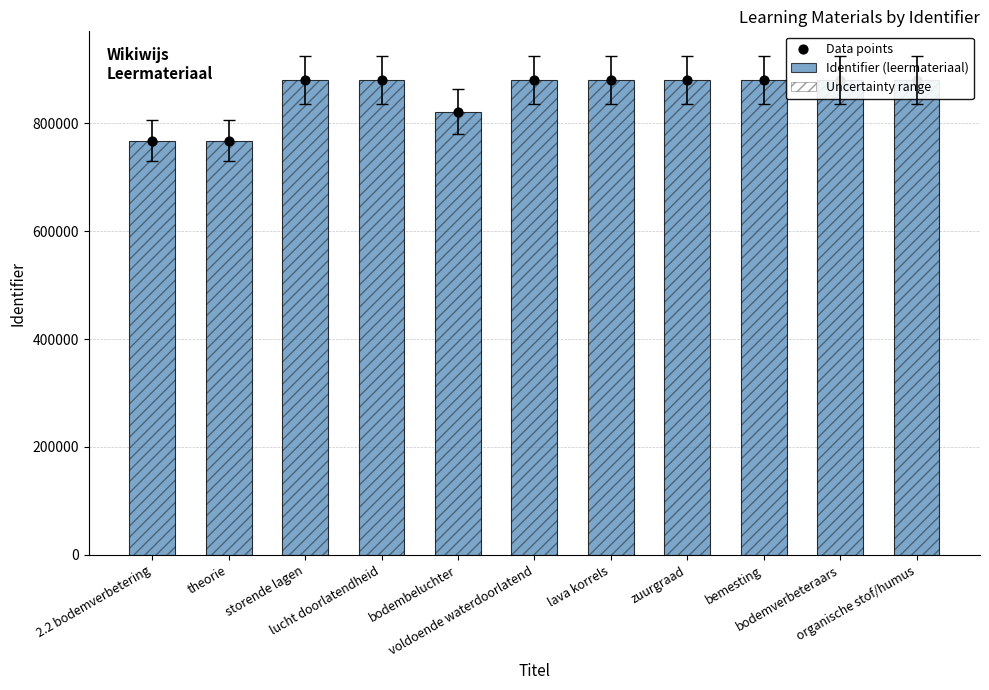

At which category is the sum across all series the highest?

bodemverbeteraars